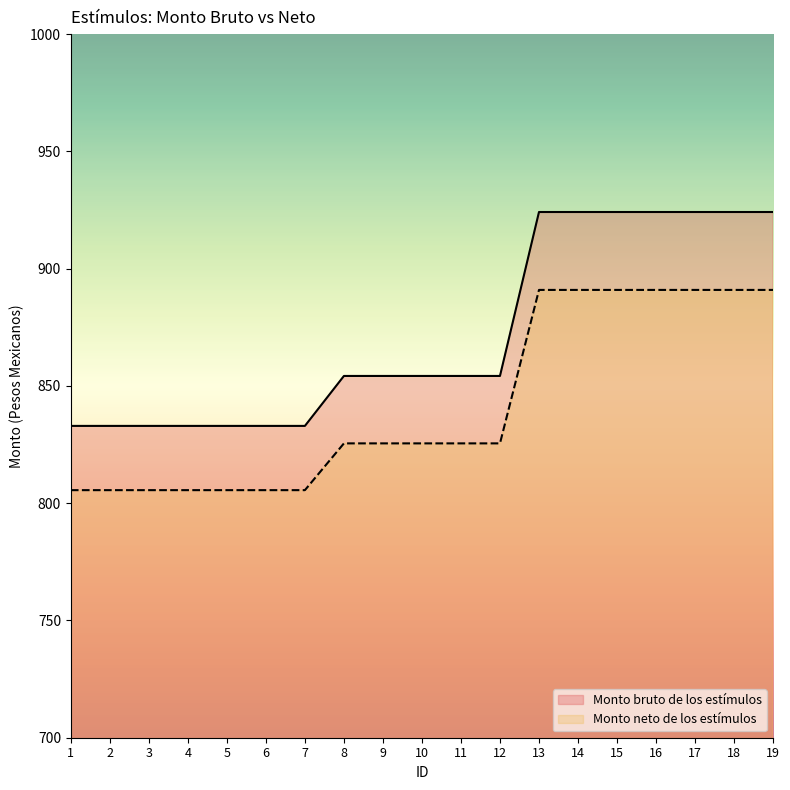

Reading left to right, transcribe all the data shown in this chart.

Monto bruto de los estímulos: 1=833.0	2=833.0	3=833.0	4=833.0	5=833.0	6=833.0	7=833.0	8=854.2	9=854.2	10=854.2	11=854.2	12=854.2	13=924.1	14=924.1	15=924.1	16=924.1	17=924.1	18=924.1	19=924.1
Monto neto de los estímulos: 1=805.6	2=805.6	3=805.6	4=805.6	5=805.6	6=805.6	7=805.6	8=825.5	9=825.5	10=825.5	11=825.5	12=825.5	13=890.9	14=890.9	15=890.9	16=890.9	17=890.9	18=890.9	19=890.9